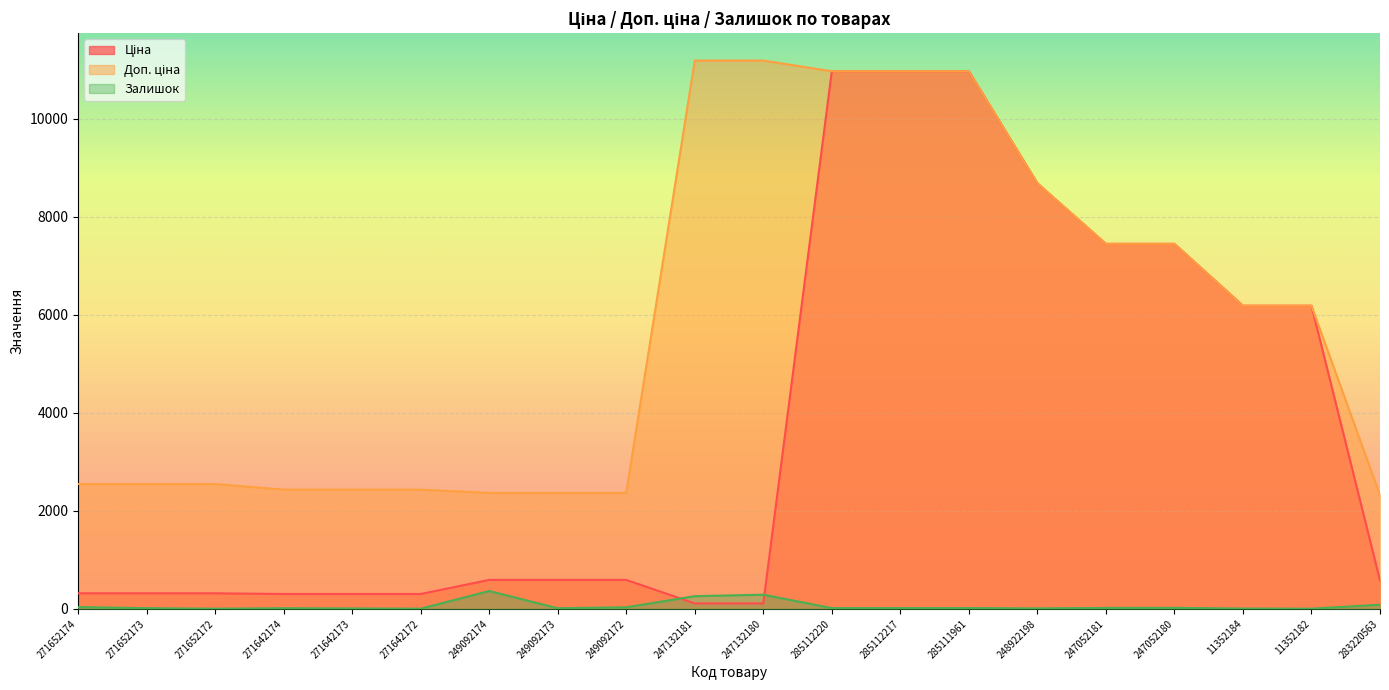

Reading right to left, extract all data points from this chart.

Ціна: 283220563=579.8	11352182=6182.6	11352184=6182.6	247052180=7444.6	247052181=7444.6	248922198=8679.5	285111961=10964.4	285112217=10964.4	285112220=10964.4	247132180=111.8	247132181=111.8	249092172=591.6	249092173=591.6	249092174=591.6	271642172=304.1	271642173=304.1	271642174=304.1	271652172=318.3	271652173=318.3	271652174=318.3
Доп. ціна: 283220563=2319.2	11352182=6182.6	11352184=6182.6	247052180=7444.6	247052181=7444.6	248922198=8679.5	285111961=10964.4	285112217=10964.4	285112220=10964.4	247132180=11182.0	247132181=11182.0	249092172=2366.5	249092173=2366.5	249092174=2366.5	271642172=2432.8	271642173=2432.8	271642174=2432.8	271652172=2546.4	271652173=2546.4	271652174=2546.4
Залишок: 283220563=86.0	11352182=5.0	11352184=8.0	247052180=21.0	247052181=20.0	248922198=11.0	285111961=17.0	285112217=17.0	285112220=17.0	247132180=290.0	247132181=260.0	249092172=33.0	249092173=14.0	249092174=365.0	271642172=5.0	271642173=10.0	271642174=14.0	271652172=5.0	271652173=15.0	271652174=38.0